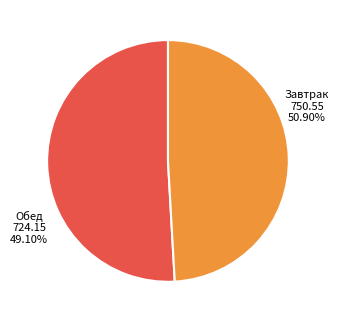

How many segments does this pie chart have?

2